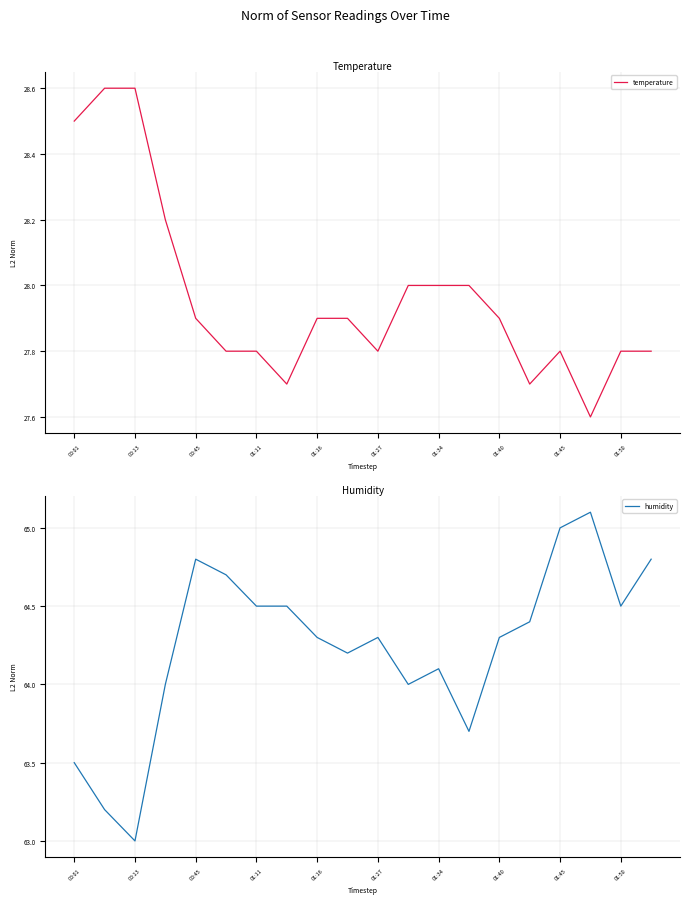

True or false: humidity and temperature cross at least once.

False